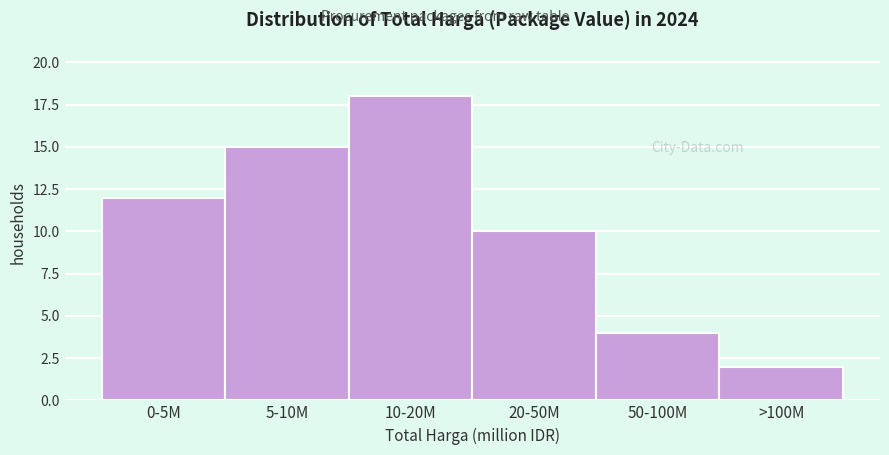

Reading left to right, transcribe all the data shown in this chart.

12	15	18	10	4	2